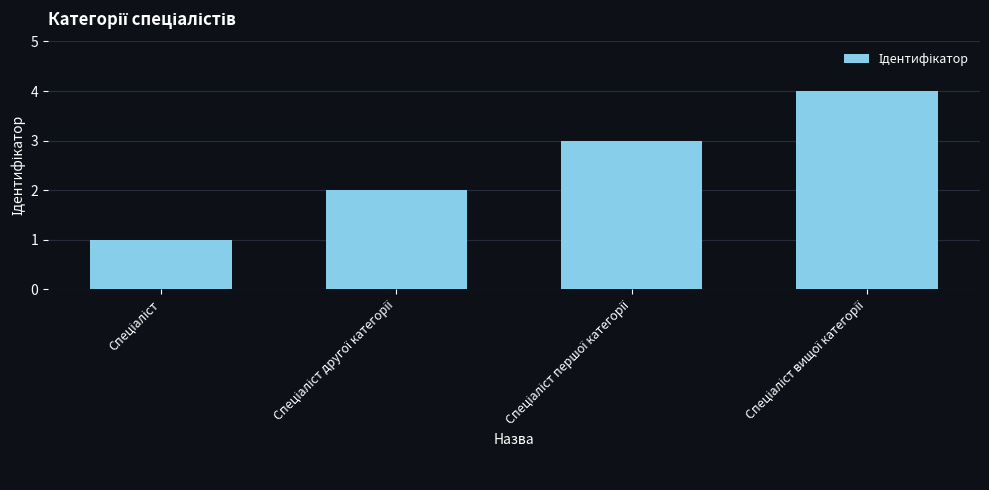

What is the difference between the maximum and minimum values?

3